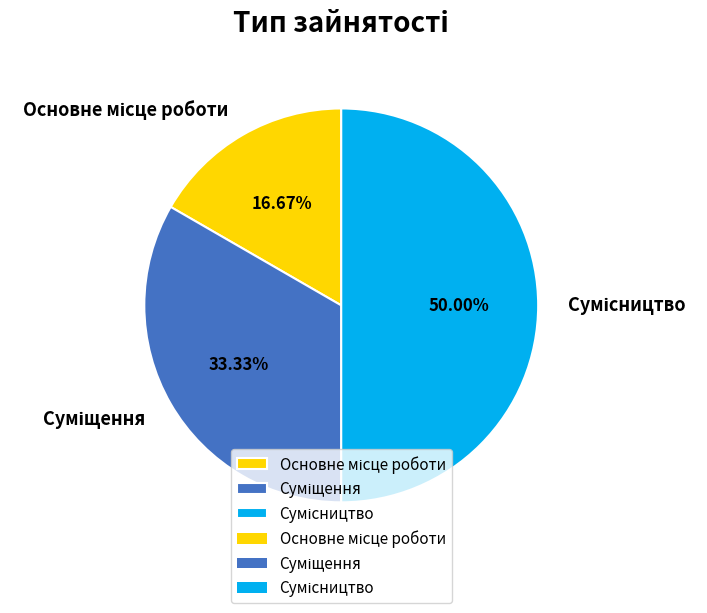

To the nearest percent, what is the difference between the Основне місце роботи and Сумісництво slice percentages?

33%